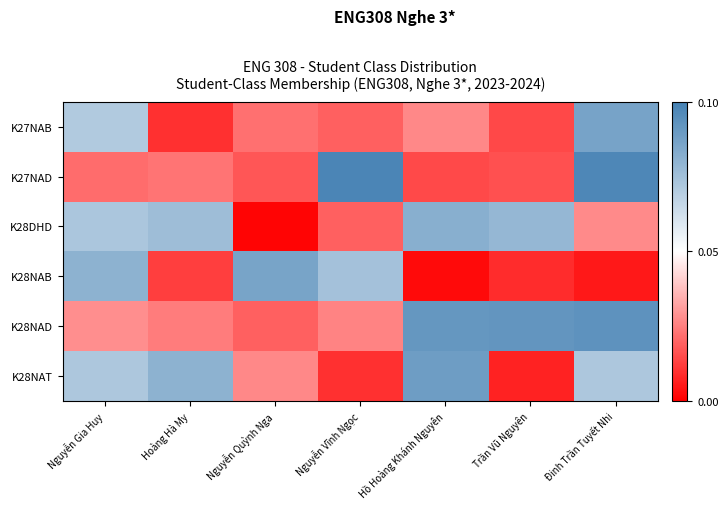

Reading left to right, transcribe all the data shown in this chart.

K27NAB: Nguyễn Gia Huy=0.1	Hoàng Hà My=0.0	Nguyễn Quỳnh Nga=0.0	Nguyễn Vĩnh Ngọc=0.0	Hồ Hoàng Khánh Nguyên=0.0	Trần Vũ Nguyên=0.0	Đinh Trần Tuyết Nhi=0.1
K27NAD: Nguyễn Gia Huy=0.0	Hoàng Hà My=0.0	Nguyễn Quỳnh Nga=0.0	Nguyễn Vĩnh Ngọc=0.1	Hồ Hoàng Khánh Nguyên=0.0	Trần Vũ Nguyên=0.0	Đinh Trần Tuyết Nhi=0.1
K28DHD: Nguyễn Gia Huy=0.1	Hoàng Hà My=0.1	Nguyễn Quỳnh Nga=0.0	Nguyễn Vĩnh Ngọc=0.0	Hồ Hoàng Khánh Nguyên=0.1	Trần Vũ Nguyên=0.1	Đinh Trần Tuyết Nhi=0.0
K28NAB: Nguyễn Gia Huy=0.1	Hoàng Hà My=0.0	Nguyễn Quỳnh Nga=0.1	Nguyễn Vĩnh Ngọc=0.1	Hồ Hoàng Khánh Nguyên=0.0	Trần Vũ Nguyên=0.0	Đinh Trần Tuyết Nhi=0.0
K28NAD: Nguyễn Gia Huy=0.0	Hoàng Hà My=0.0	Nguyễn Quỳnh Nga=0.0	Nguyễn Vĩnh Ngọc=0.0	Hồ Hoàng Khánh Nguyên=0.1	Trần Vũ Nguyên=0.1	Đinh Trần Tuyết Nhi=0.1
K28NAT: Nguyễn Gia Huy=0.1	Hoàng Hà My=0.1	Nguyễn Quỳnh Nga=0.0	Nguyễn Vĩnh Ngọc=0.0	Hồ Hoàng Khánh Nguyên=0.1	Trần Vũ Nguyên=0.0	Đinh Trần Tuyết Nhi=0.1